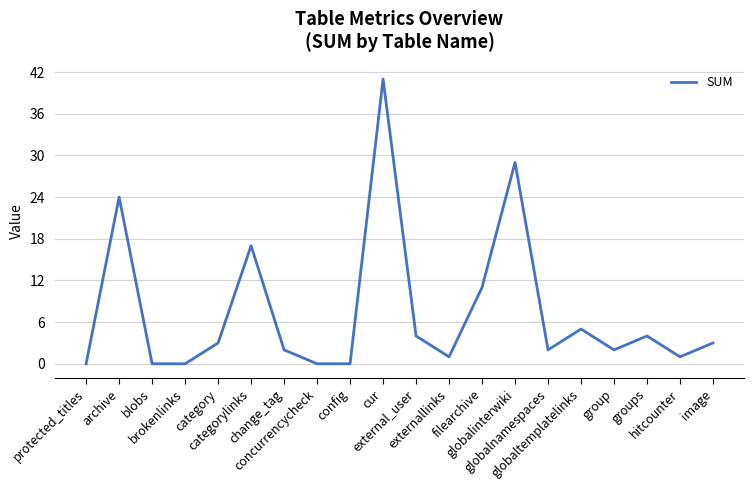

What is the difference between the maximum and minimum values?

41